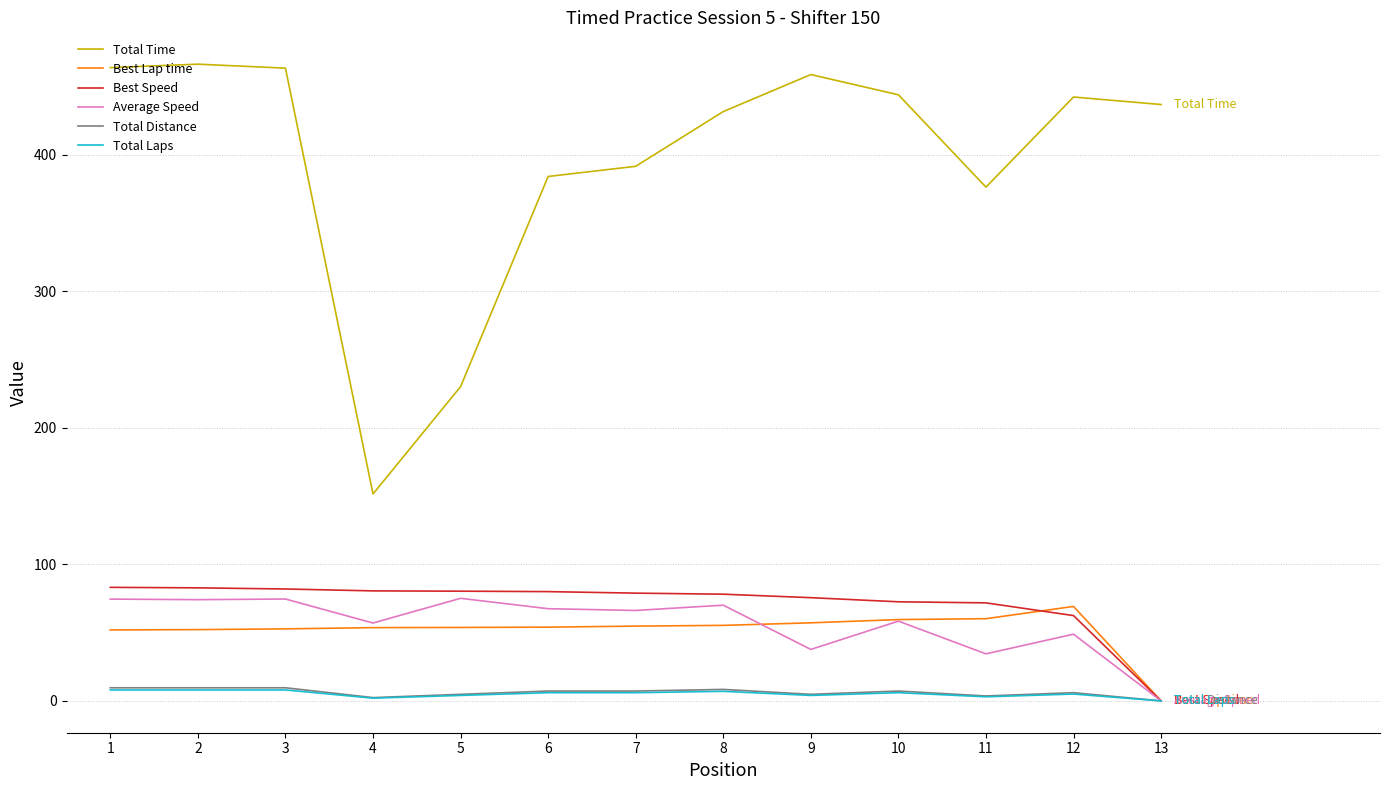

How many categories are shown in the chart?

13